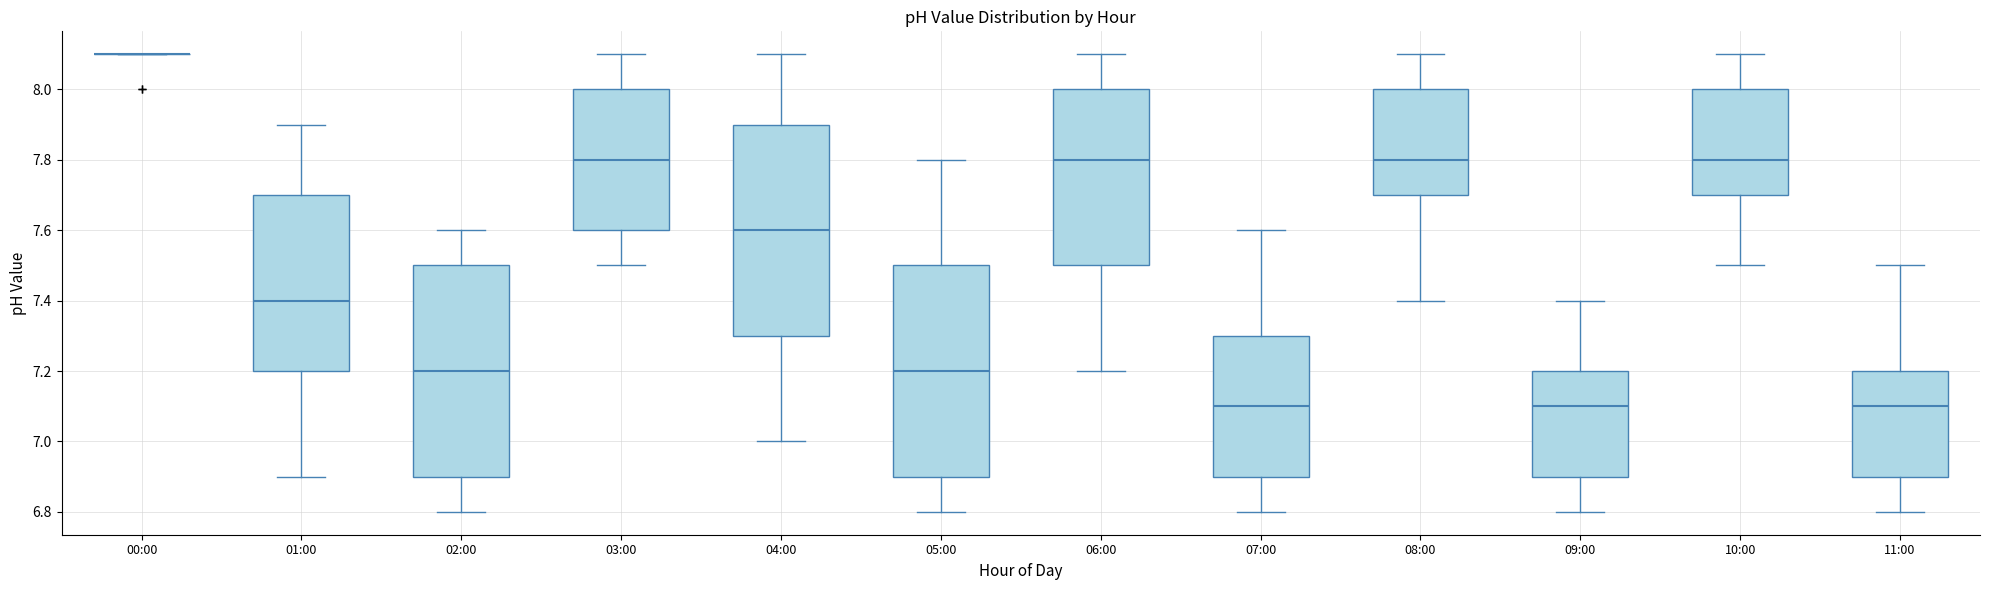

Reading left to right, transcribe this box plot: for each box, give where its median line is, the range the box spans, and where its two whiskers end, as read against the y-axis. The values are not printed on the chart, so give them approximately, as read against the axis.

00:00: box collapsed to a line at 8.1, whiskers 8.1 to 8.1
01:00: median 7.4, box 7.2 to 7.7, whiskers 6.9 to 7.9
02:00: median 7.2, box 6.9 to 7.5, whiskers 6.8 to 7.6
03:00: median 7.8, box 7.6 to 8.0, whiskers 7.5 to 8.1
04:00: median 7.6, box 7.3 to 7.9, whiskers 7.0 to 8.1
05:00: median 7.2, box 6.9 to 7.5, whiskers 6.8 to 7.8
06:00: median 7.8, box 7.5 to 8.0, whiskers 7.2 to 8.1
07:00: median 7.1, box 6.9 to 7.3, whiskers 6.8 to 7.6
08:00: median 7.8, box 7.7 to 8.0, whiskers 7.4 to 8.1
09:00: median 7.1, box 6.9 to 7.2, whiskers 6.8 to 7.4
10:00: median 7.8, box 7.7 to 8.0, whiskers 7.5 to 8.1
11:00: median 7.1, box 6.9 to 7.2, whiskers 6.8 to 7.5